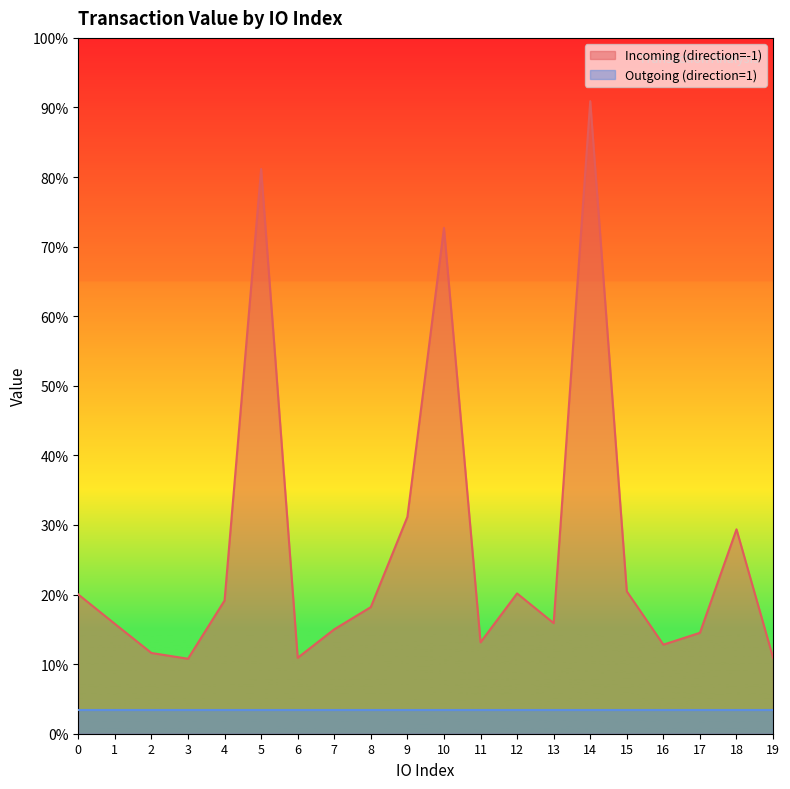

Is it true that the value at 1 is 0.1?

False